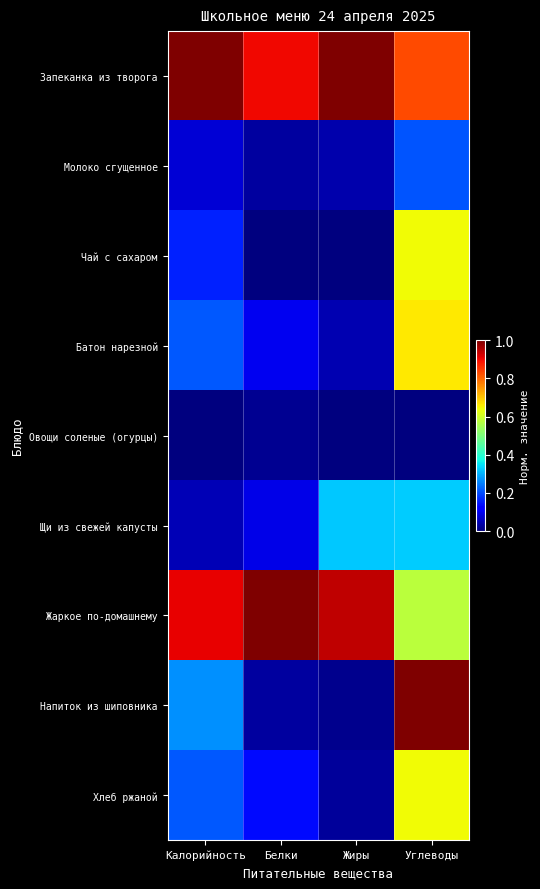

Reading left to right, extract all data points from this chart.

Запеканка из творога: Калорийность=1.0	Белки=0.9	Жиры=1.0	Углеводы=0.8
Молоко сгущенное: Калорийность=0.1	Белки=0.0	Жиры=0.0	Углеводы=0.2
Чай с сахаром: Калорийность=0.2	Белки=0.0	Жиры=0.0	Углеводы=0.6
Батон нарезной: Калорийность=0.2	Белки=0.1	Жиры=0.0	Углеводы=0.7
Овощи соленые (огурцы): Калорийность=0.0	Белки=0.0	Жиры=0.0	Углеводы=0.0
Щи из свежей капусты: Калорийность=0.1	Белки=0.1	Жиры=0.3	Углеводы=0.3
Жаркое по-домашнему: Калорийность=0.9	Белки=1.0	Жиры=0.9	Углеводы=0.6
Напиток из шиповника: Калорийность=0.3	Белки=0.0	Жиры=0.0	Углеводы=1.0
Хлеб ржаной: Калорийность=0.2	Белки=0.1	Жиры=0.0	Углеводы=0.6